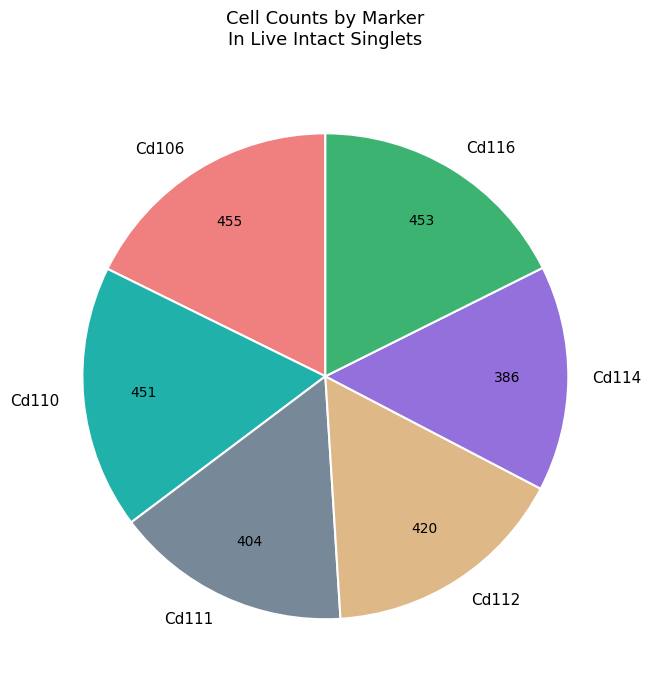

Between Cd116 and Cd114, which is larger?

Cd116